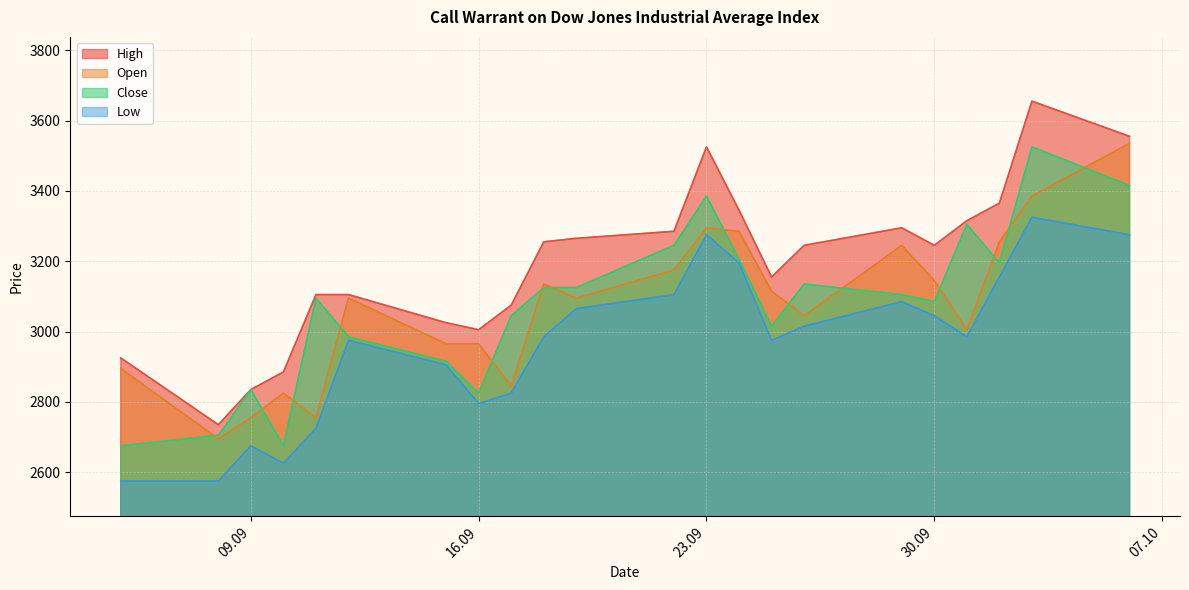

Where is the first local maximum for Low?

09.09